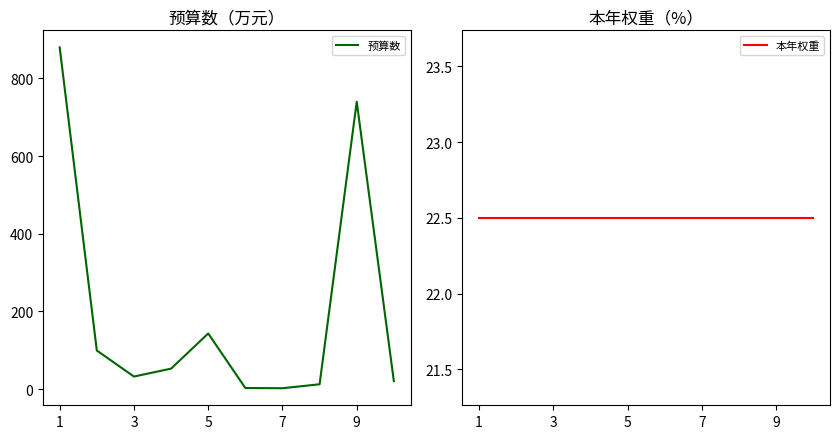

At which label does 预算数 first exceed 52?

1